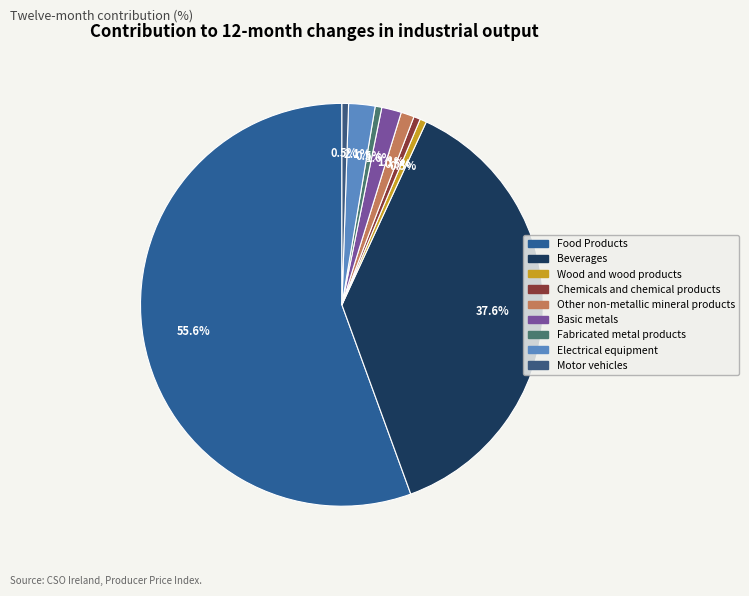

Count the number of slices in the pie.

9